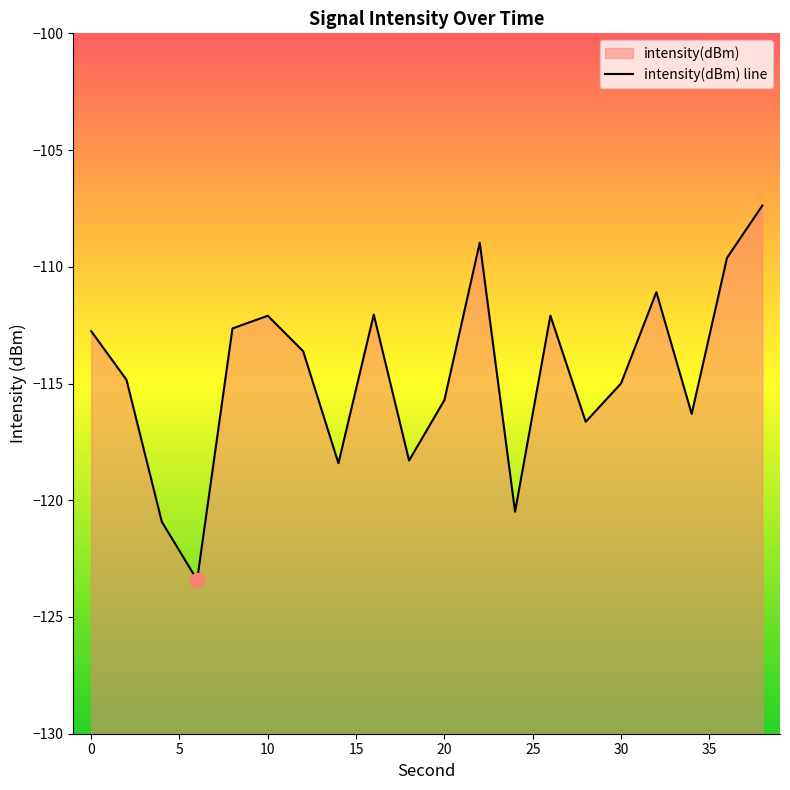

Reading right to left, what are all the values shown in this chart?

-107.4	-109.6	-116.3	-111.1	-115.0	-116.6	-112.1	-120.5	-109.0	-115.7	-118.3	-112.0	-118.4	-113.6	-112.1	-112.6	-123.4	-120.9	-114.8	-112.8